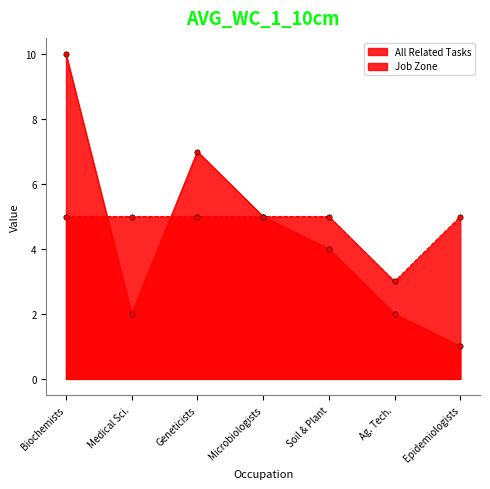

Which series has the widest spread of Y values?

All Related Tasks